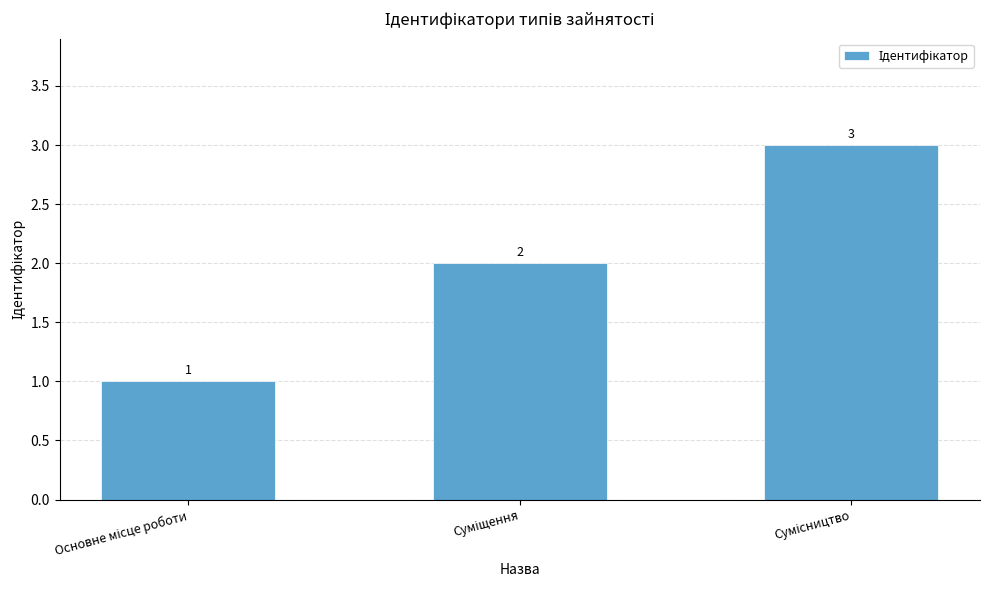

How many values are between 1 and 3?

3